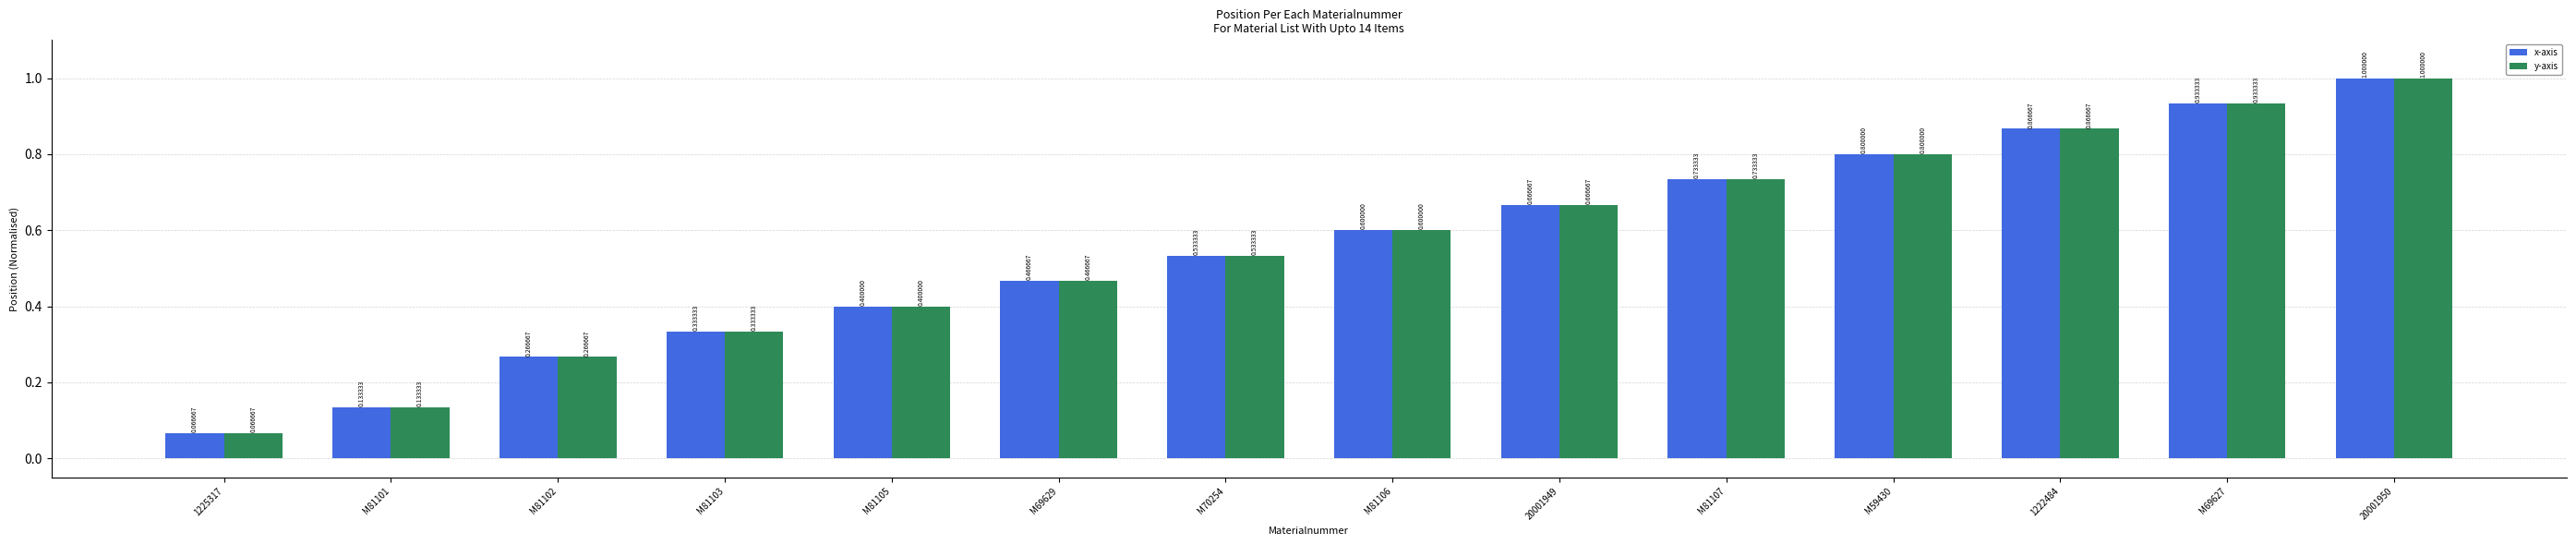

What is the total value across all series at M59430?

1.6